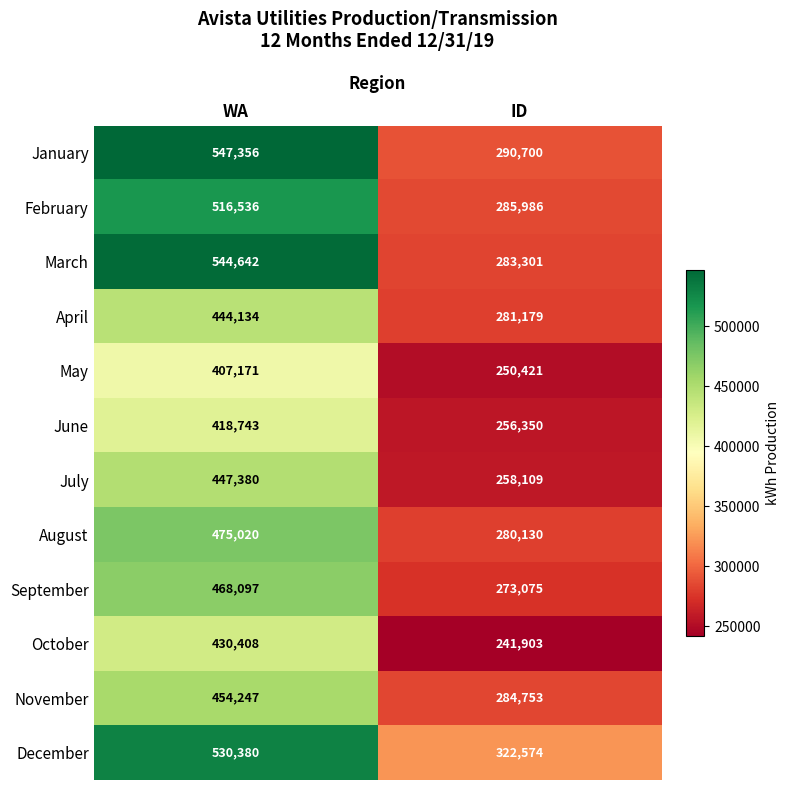

What is the spread (max minus min) of values at WA?

140185